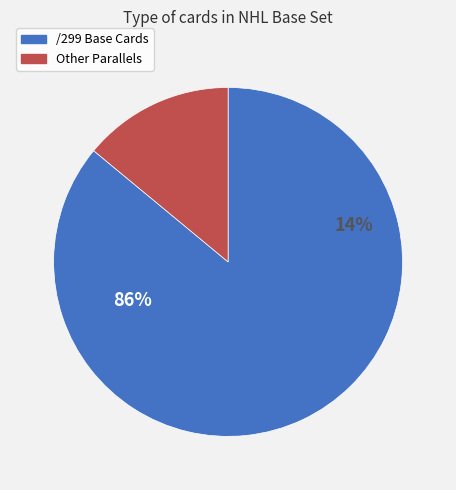

Does /299 represent more than half of the total?

Yes